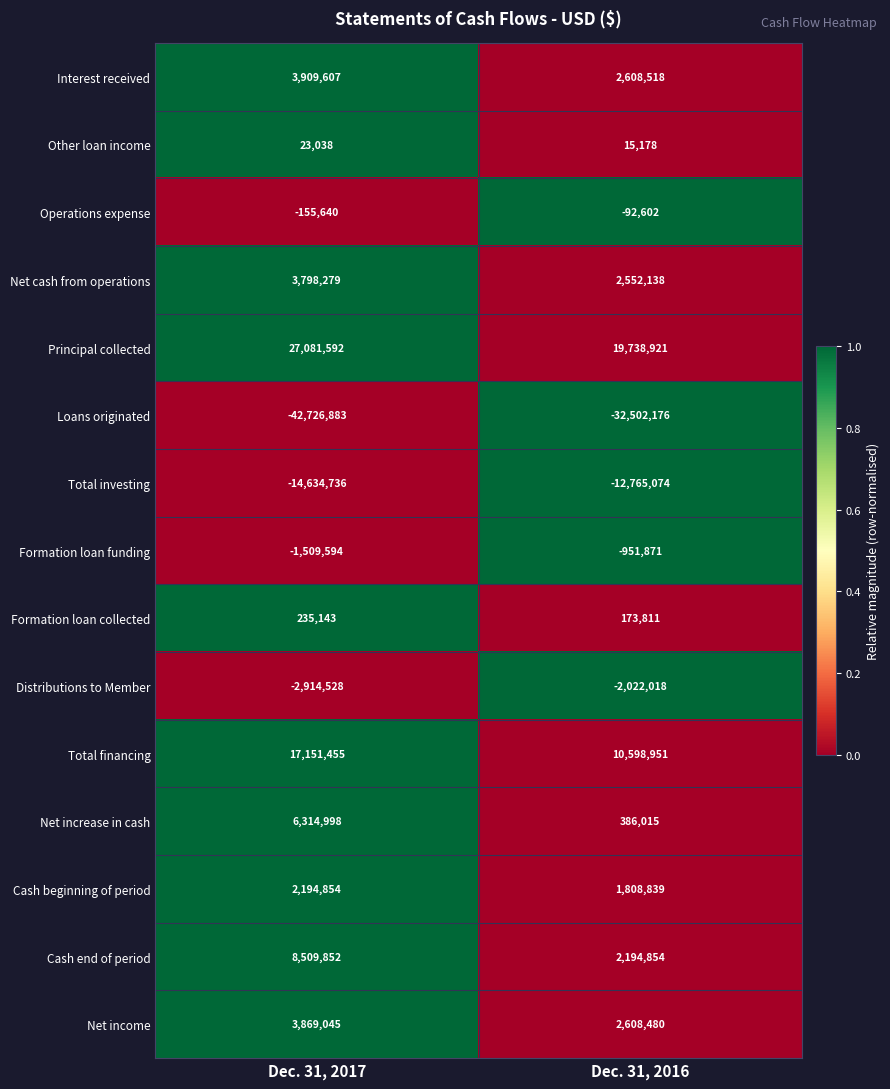

At how many categories does at least one series exceed 0?

2